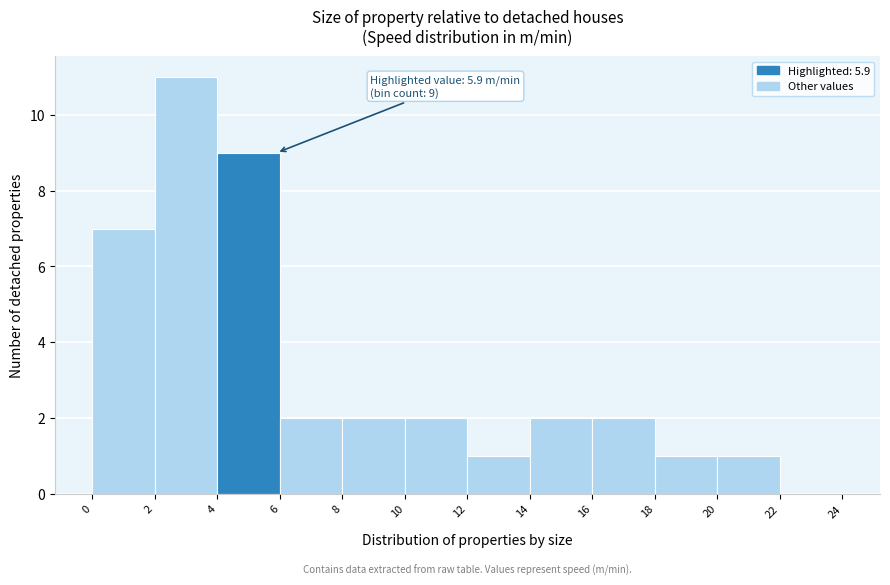

Which range on the x-axis has the tallest bar?

2 to 4